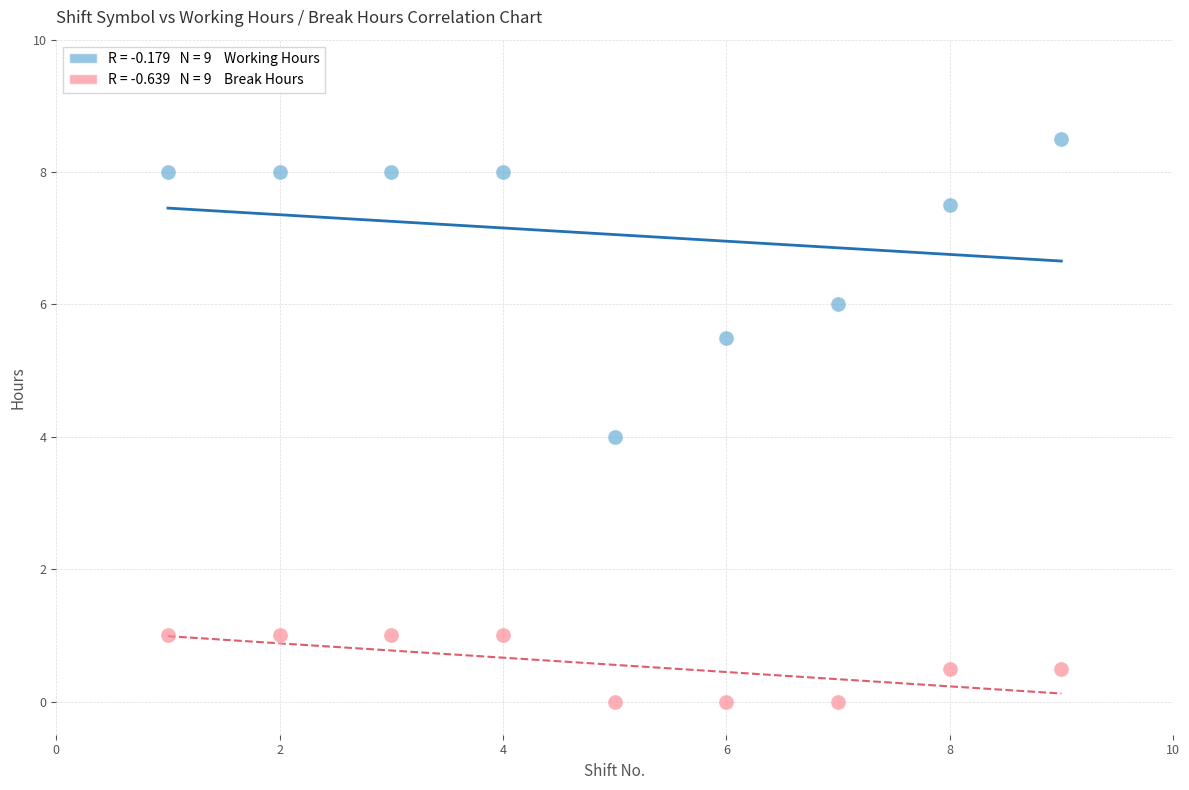

Across all data points, what is the range of X values (max minus min)?

8.0